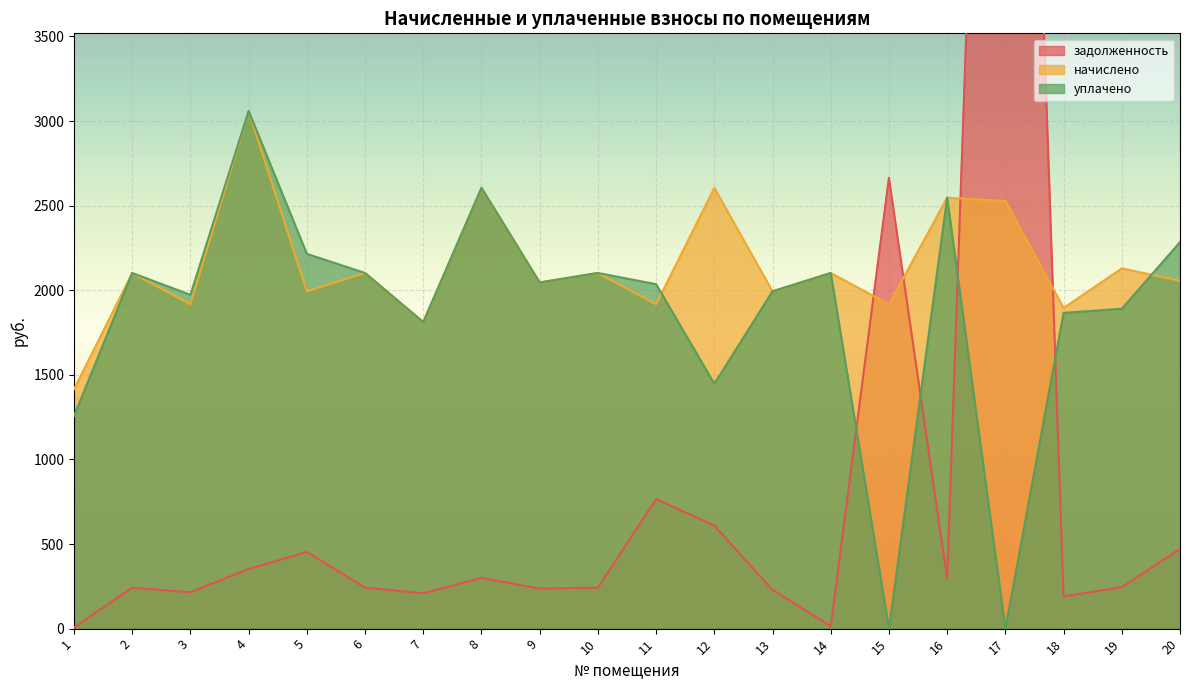

The value of уплачено at 16 is 2546.6. True or false?

True